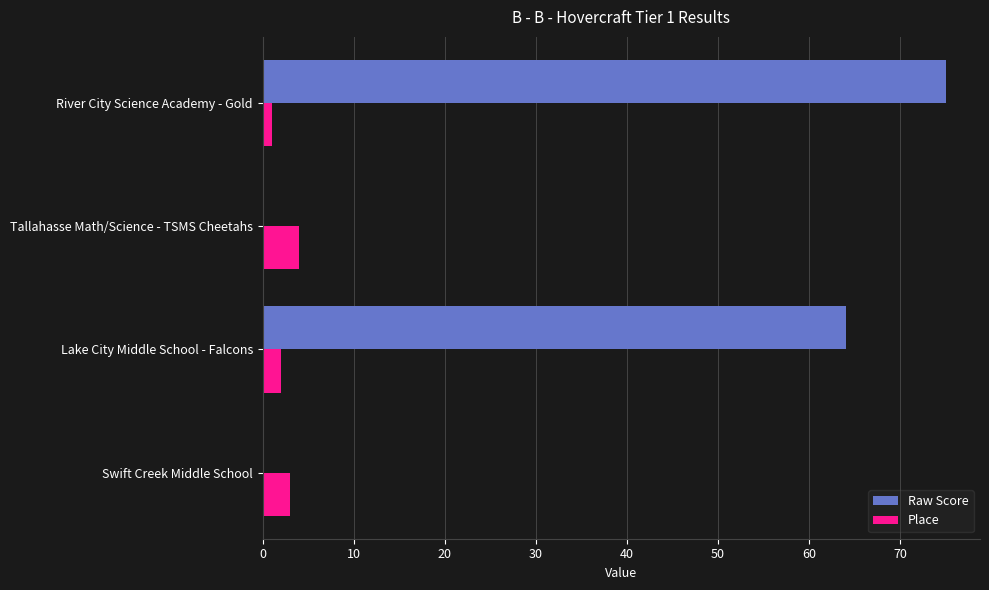

The value of Raw Score at Tallahasse Math/Science - TSMS Cheetahs is -50.6. True or false?

False